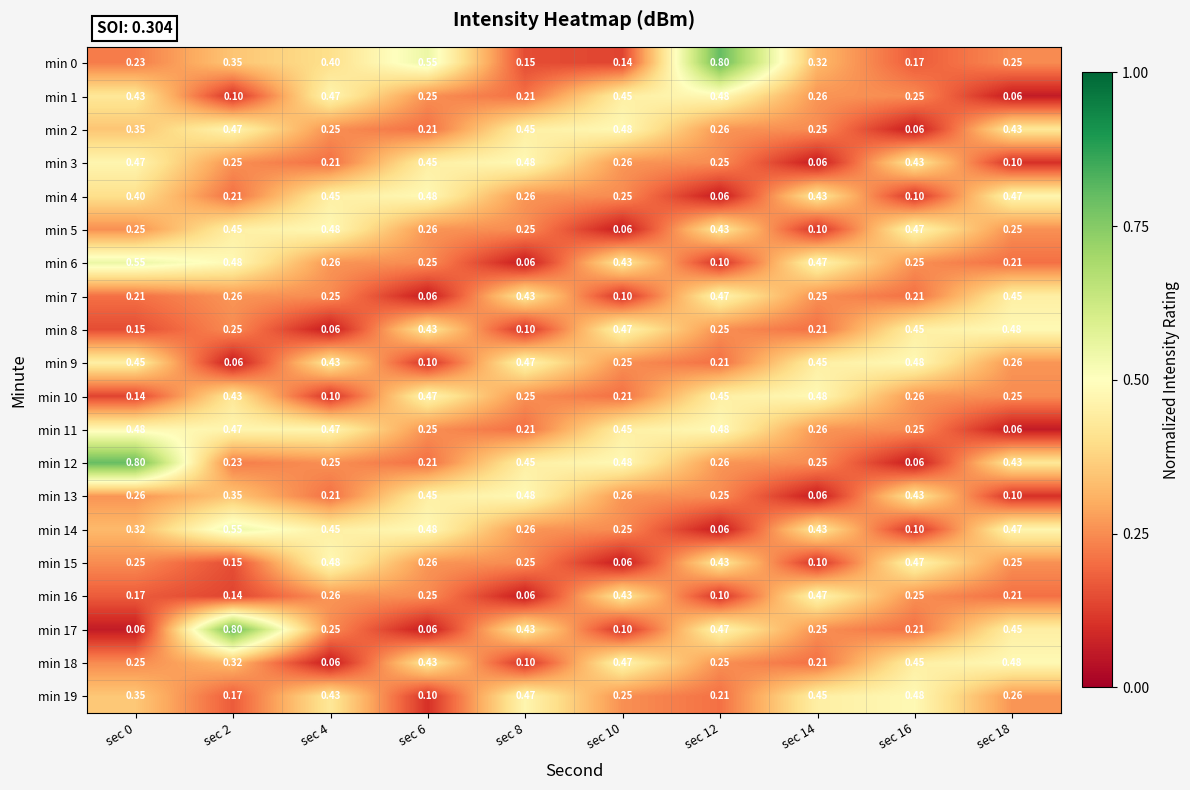

Is the value of min 9 at sec 4 greater than the value of min 6 at sec 14?

No